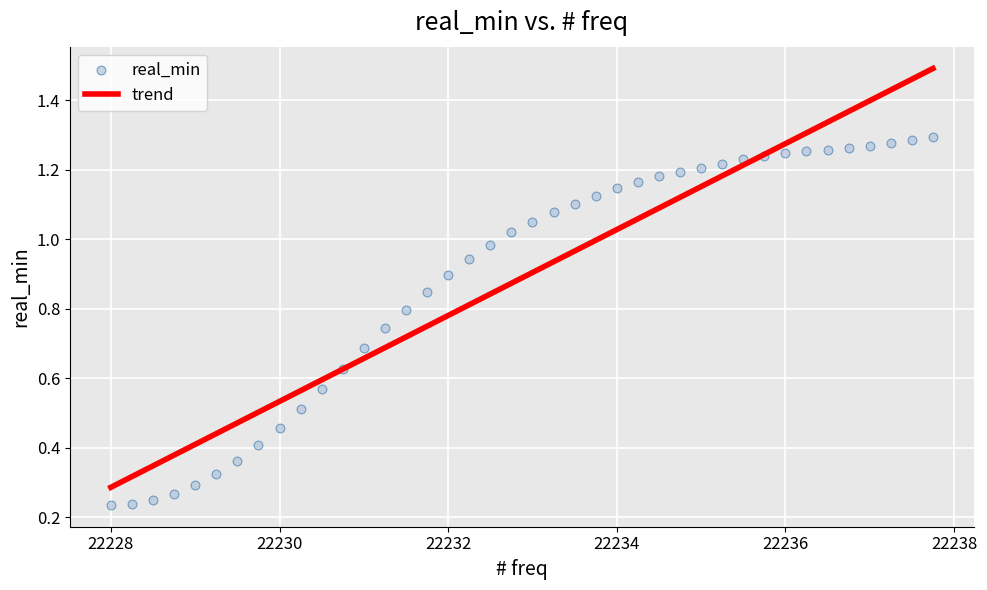

What is the range of X values (max minus min)?

9.8